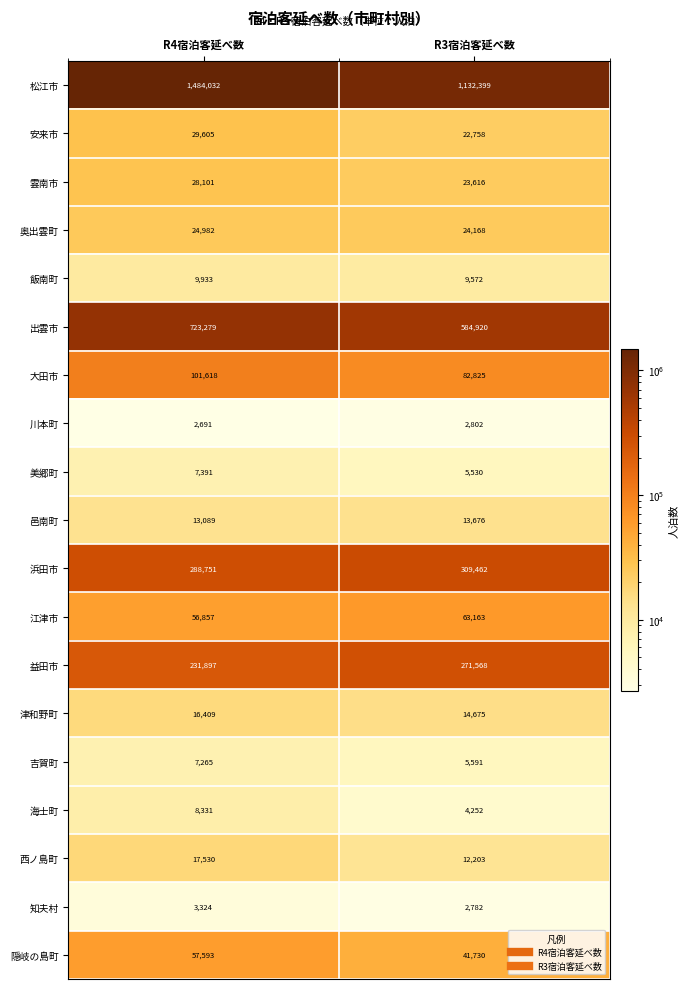

Rank the series at R4宿泊客延べ数 from lowest to highest value.

川本町, 知夫村, 吉賀町, 美郷町, 海士町, 飯南町, 邑南町, 津和野町, 西ノ島町, 奥出雲町, 雲南市, 安来市, 江津市, 隠岐の島町, 大田市, 益田市, 浜田市, 出雲市, 松江市